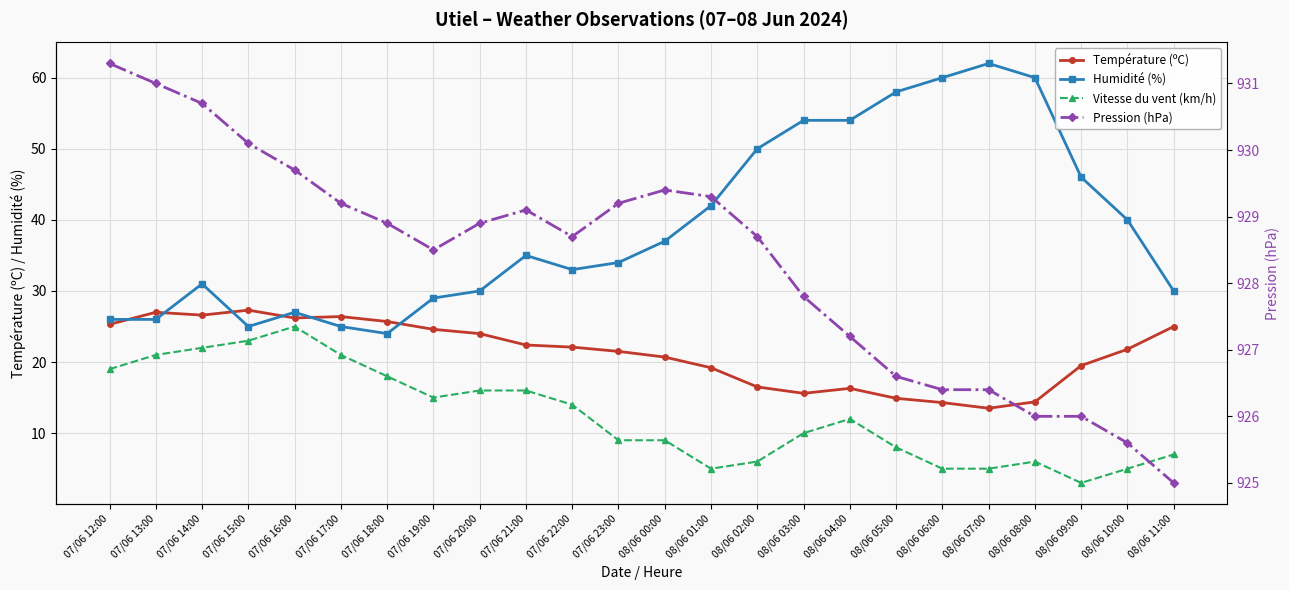

What is the label of the 7th point from the right?

08/06 05:00